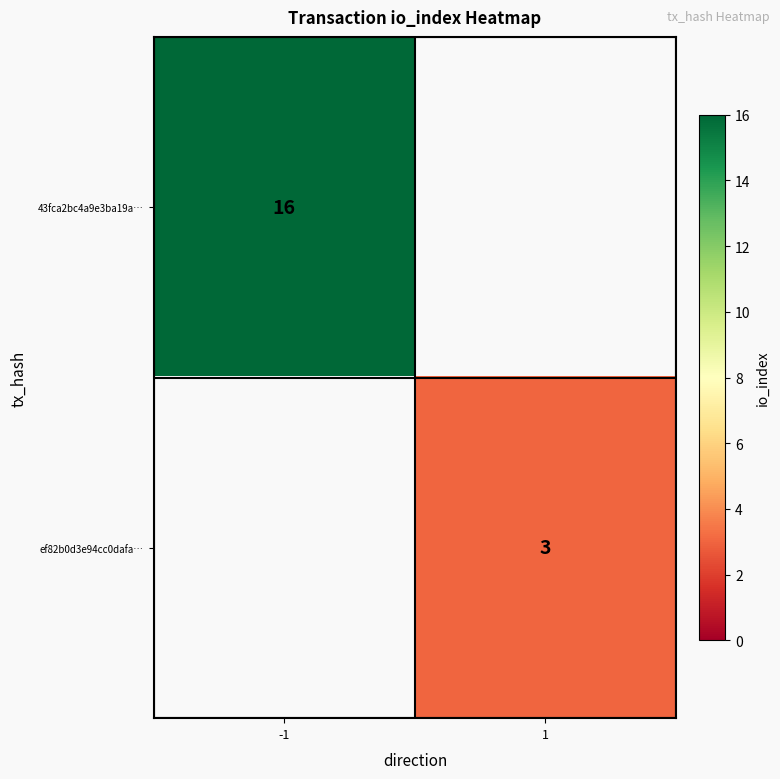

The 43fca2bc4a9e3ba19a… series shows 16 at -1. True or false?

True